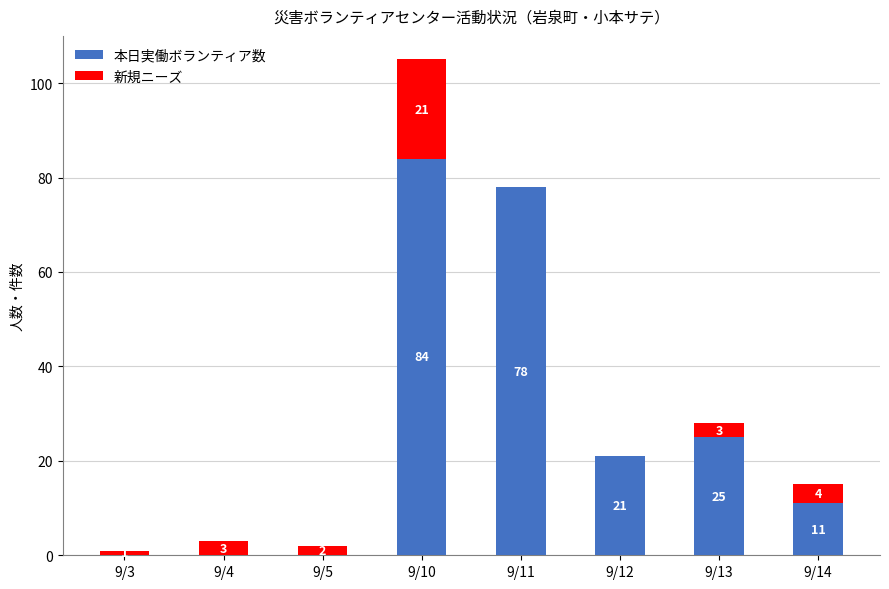

Where does the 本日実働ボランティア数 series first go above 21?

9/10